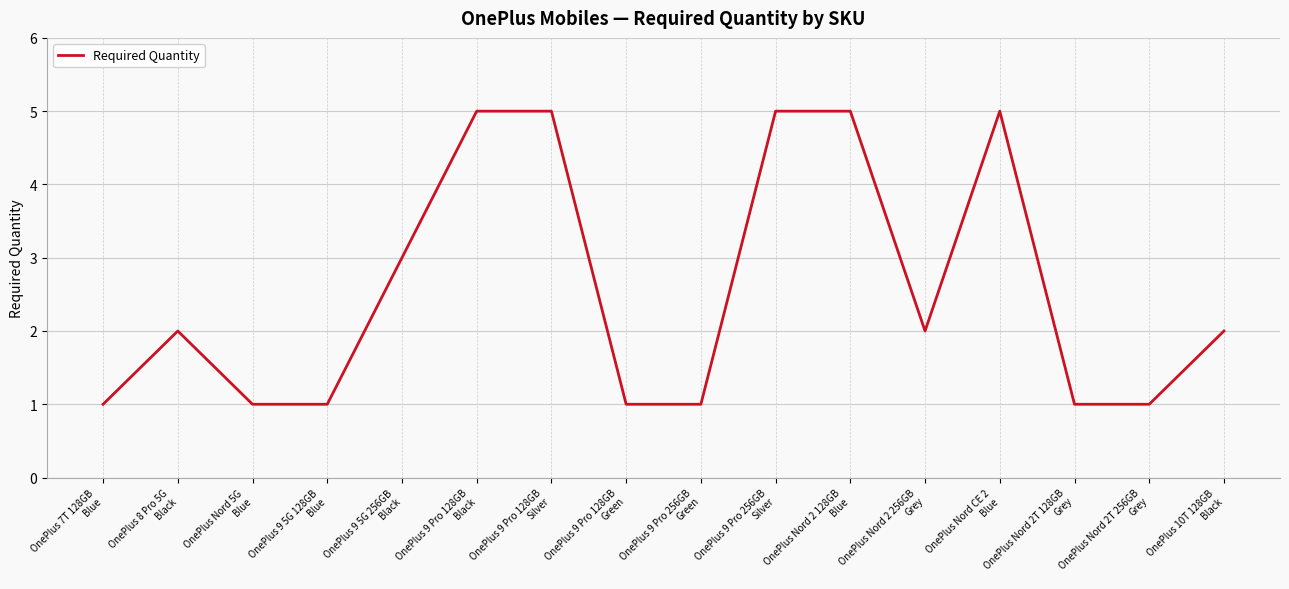

Reading right to left, list all the values displayed in this chart.

2	1	1	5	2	5	5	1	1	5	5	3	1	1	2	1